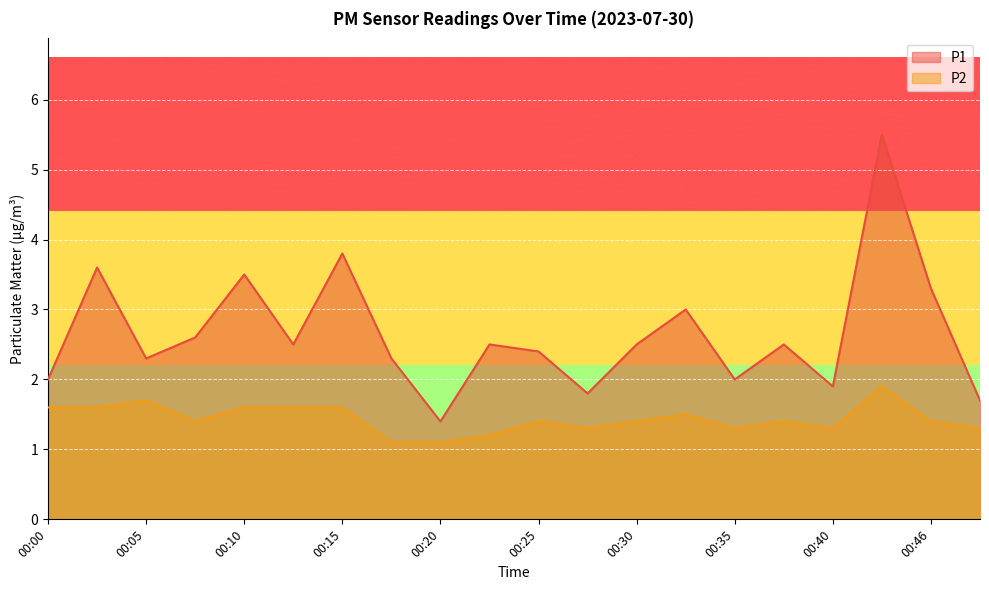

Which category has the highest value across all series?

00:43